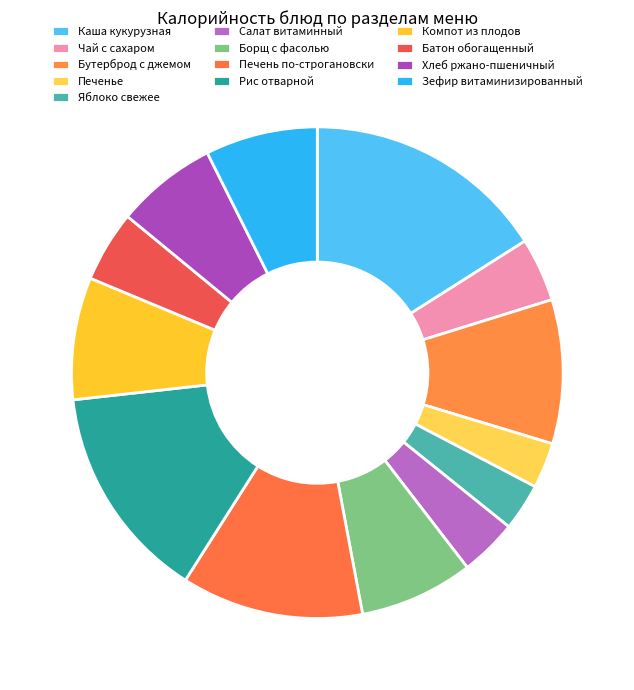

What is the change in value from Каша кукурузная to Печень по-строгановски?

-57.8